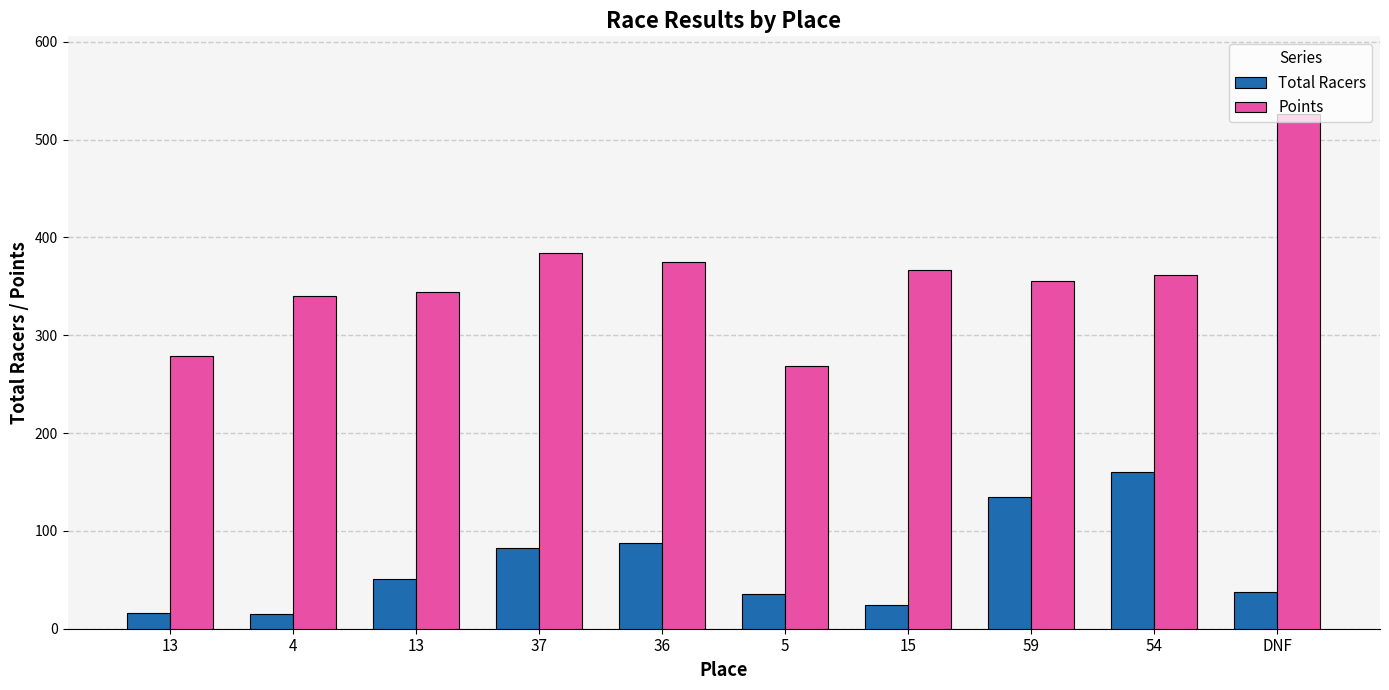

Where does the Total Racers series first go above 51?

37